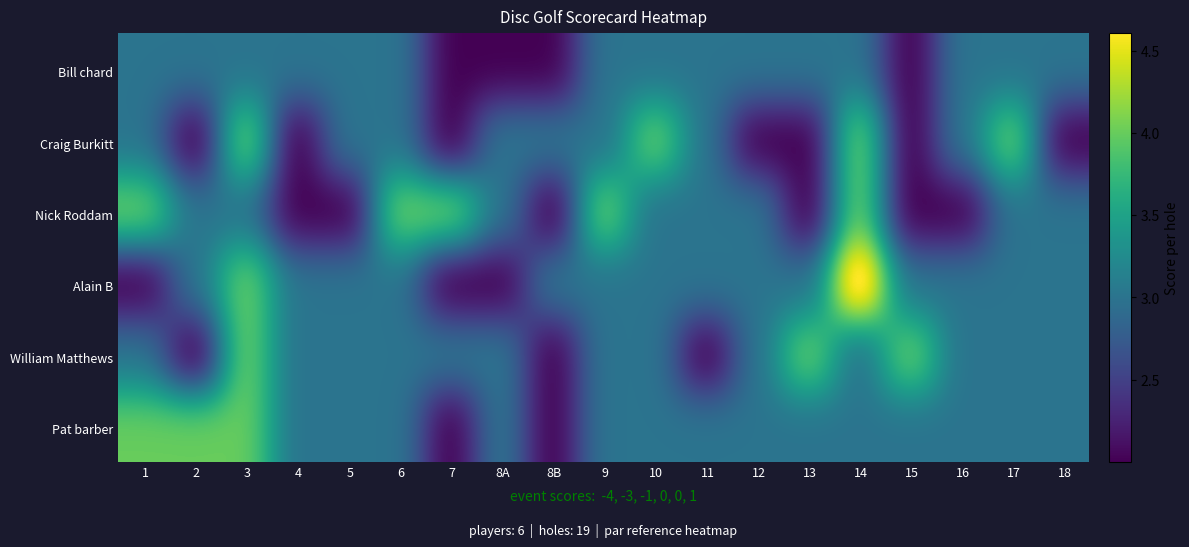

Read the William Matthews value at hole_17.

3